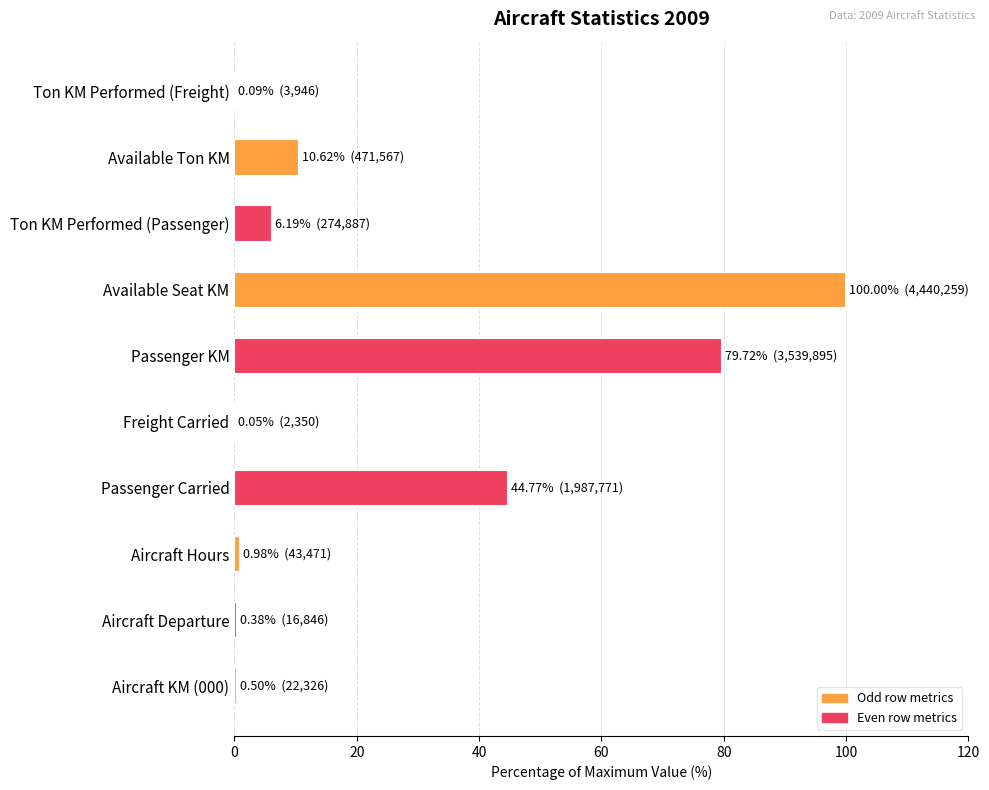

Where is the data nearest to the value 50?

Passenger Carried